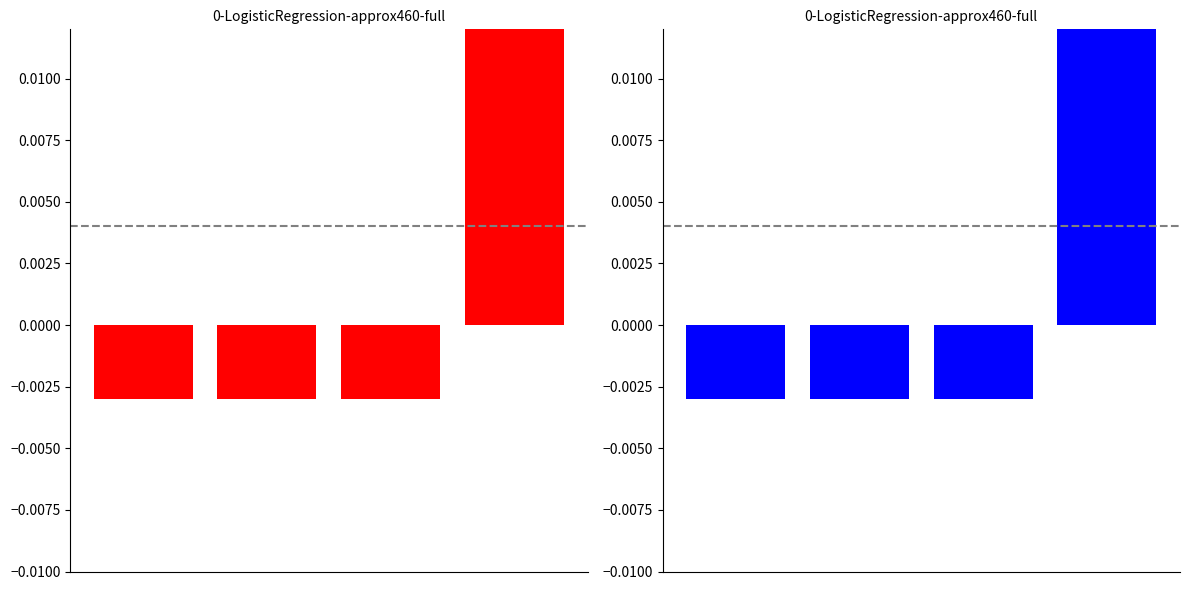

Count the number of data series in this chart.

1